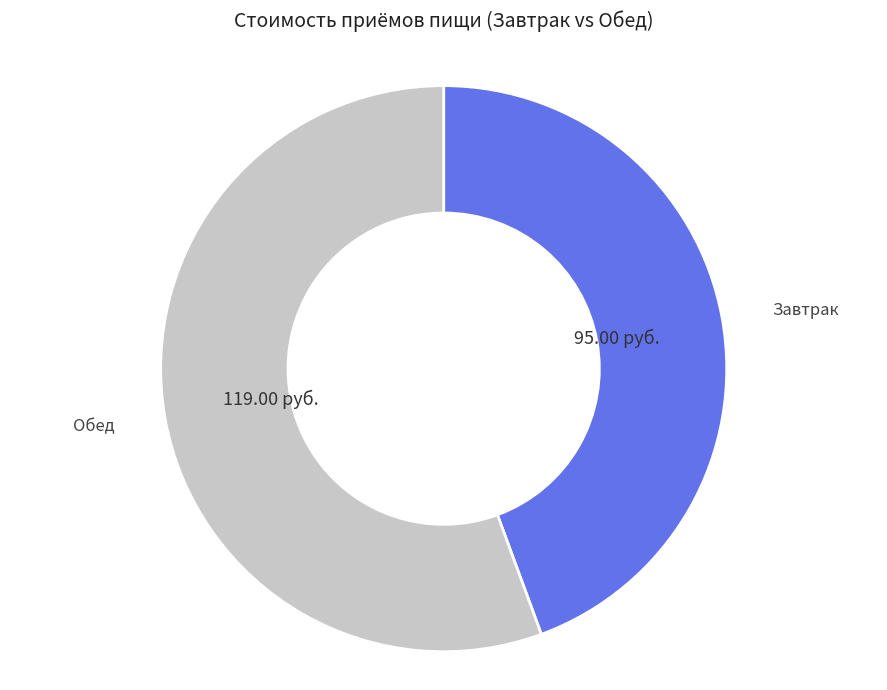

Count the number of slices in the pie.

2